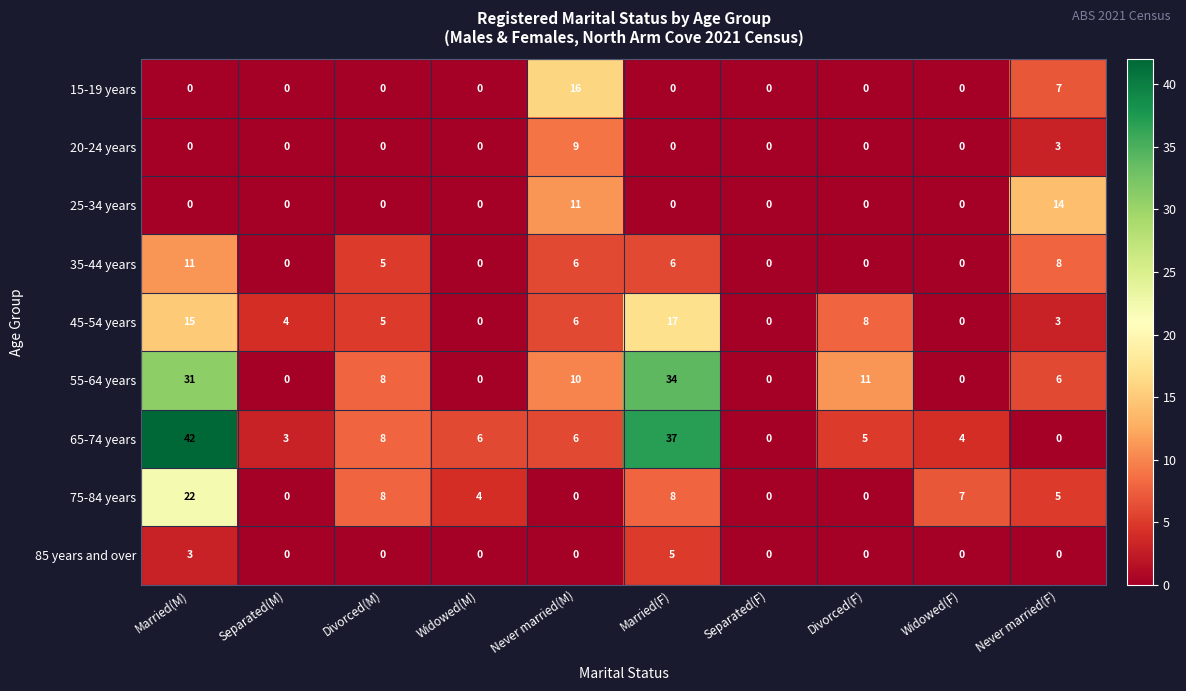

What is the difference between the 65-74 years values at Divorced(M) and Separated(F)?

8